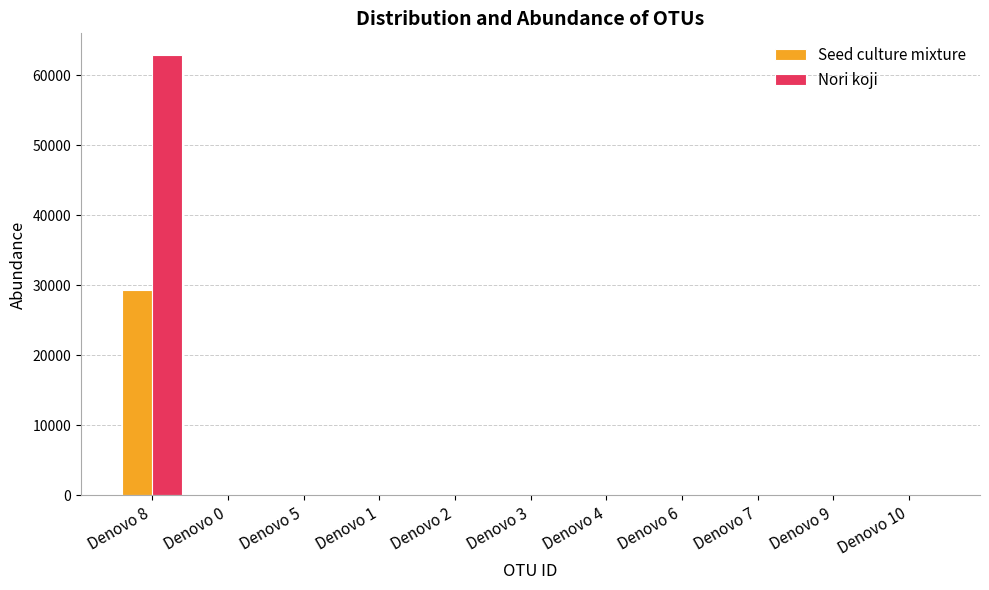

The Seed culture mixture series shows 0 at Denovo 2. True or false?

True